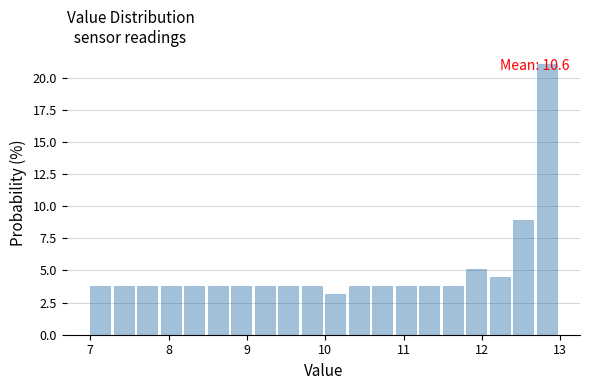

Read against the x-axis, roughly where is the centre of the tallest bar?

12.8